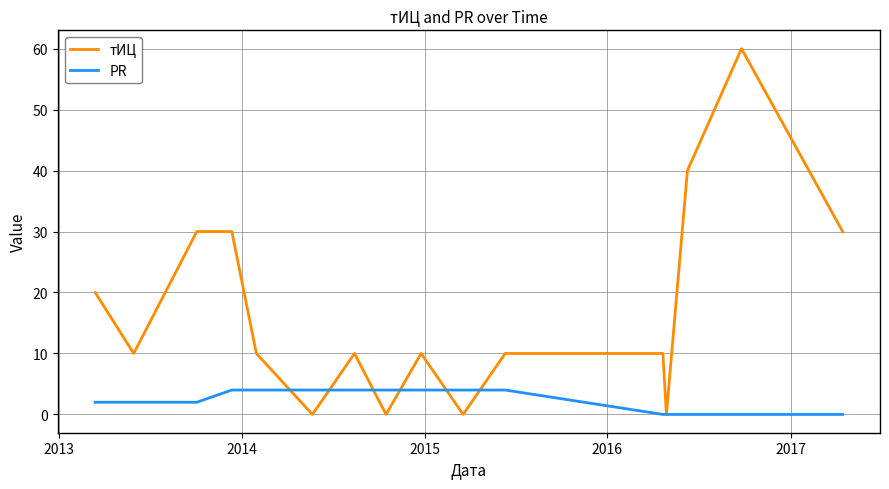

How many lines are shown in the chart?

2